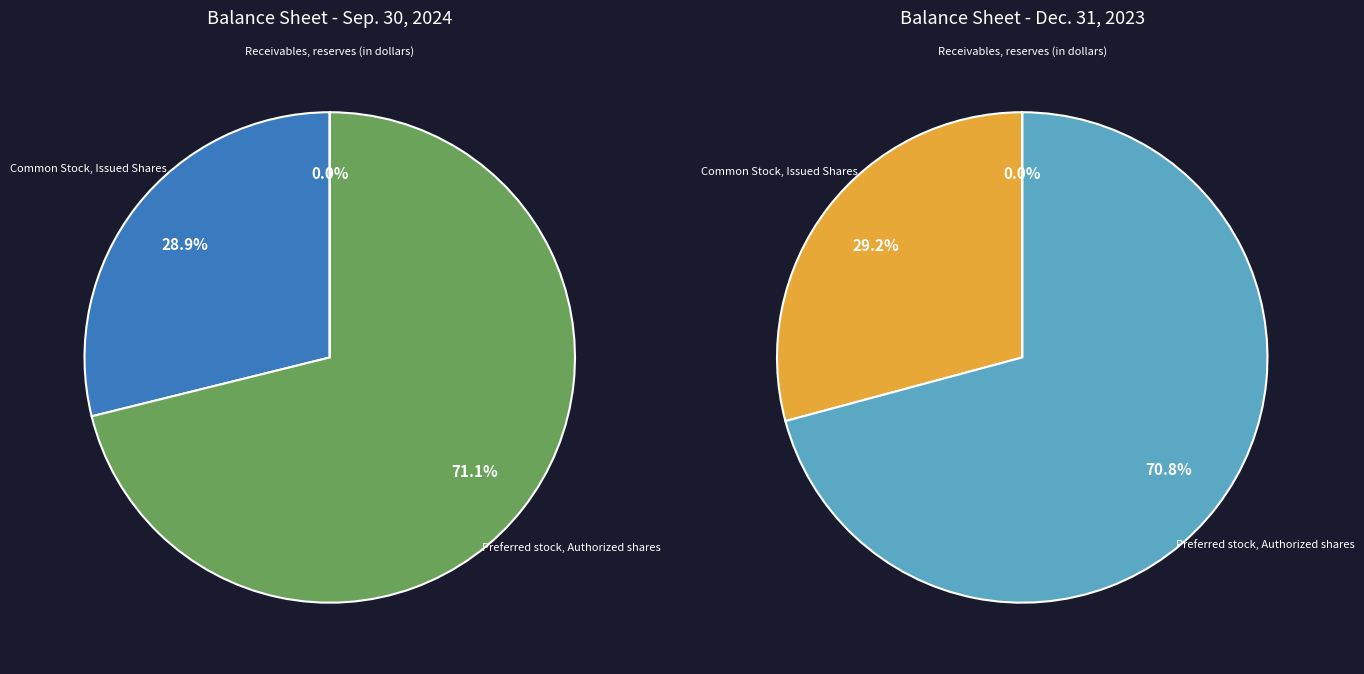

Is there a majority slice in this chart?

Yes